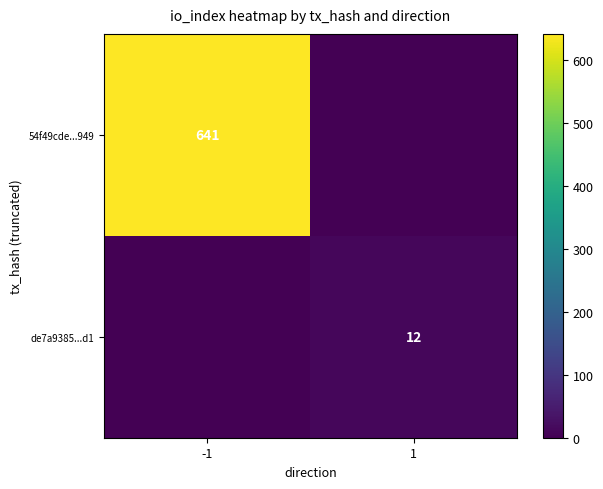

At which category does the chart reach its peak across all series?

-1